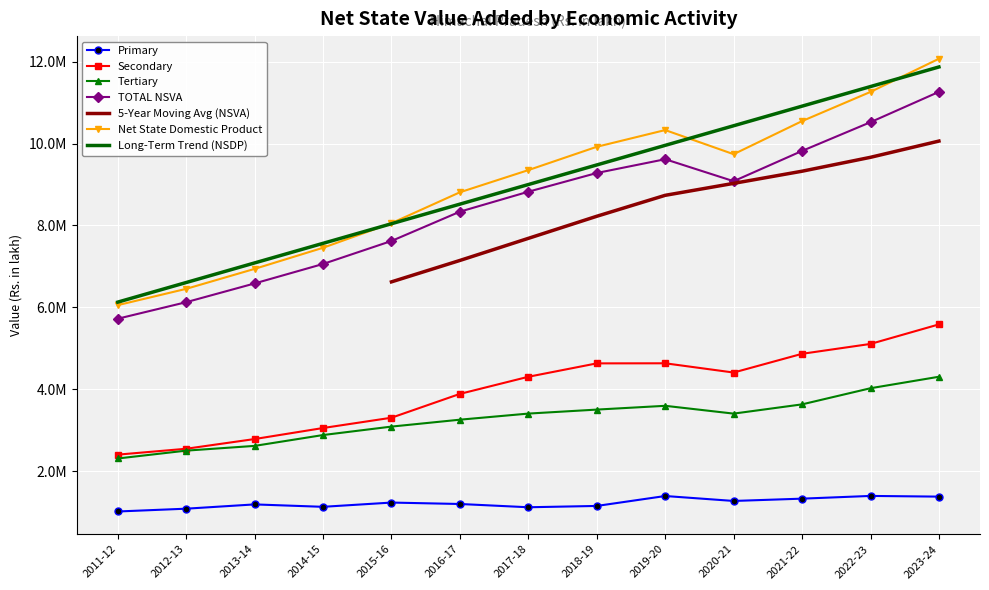

What is the label of the 4th point from the left?

2014-15